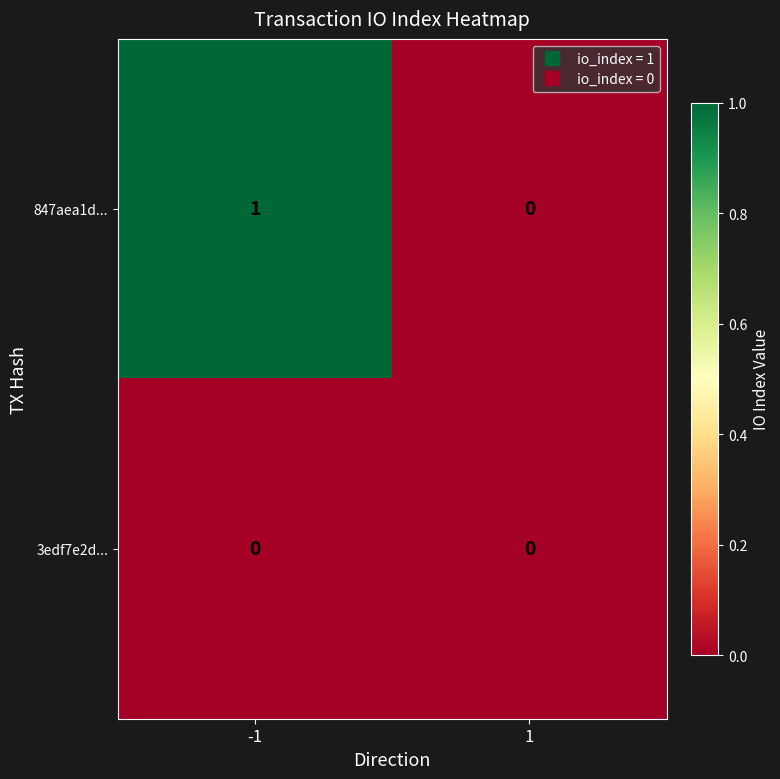

Reading left to right, transcribe all the data shown in this chart.

847aea1d...: -1=1	1=0
3edf7e2d...: -1=0	1=0